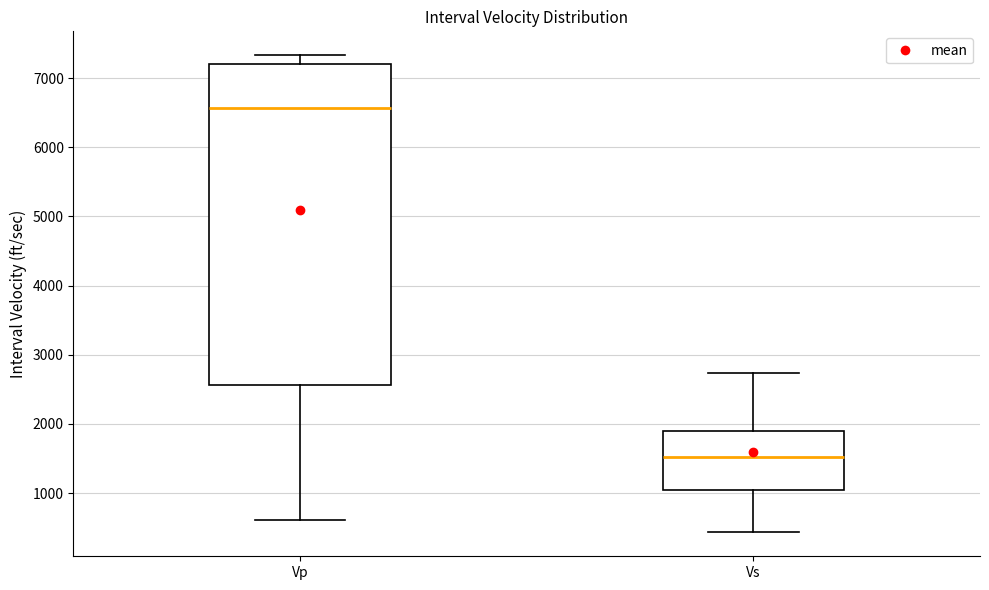

Reading left to right, transcribe this box plot: for each box, give where its median line is, the range the box spans, and where its two whiskers end, as read against the y-axis. The values are not printed on the chart, so give them approximately, as read against the axis.

Vp: median 6600, box 2600 to 7200, whiskers 600 to 7300
Vs: median 1500, box 1000 to 1900, whiskers 400 to 2700